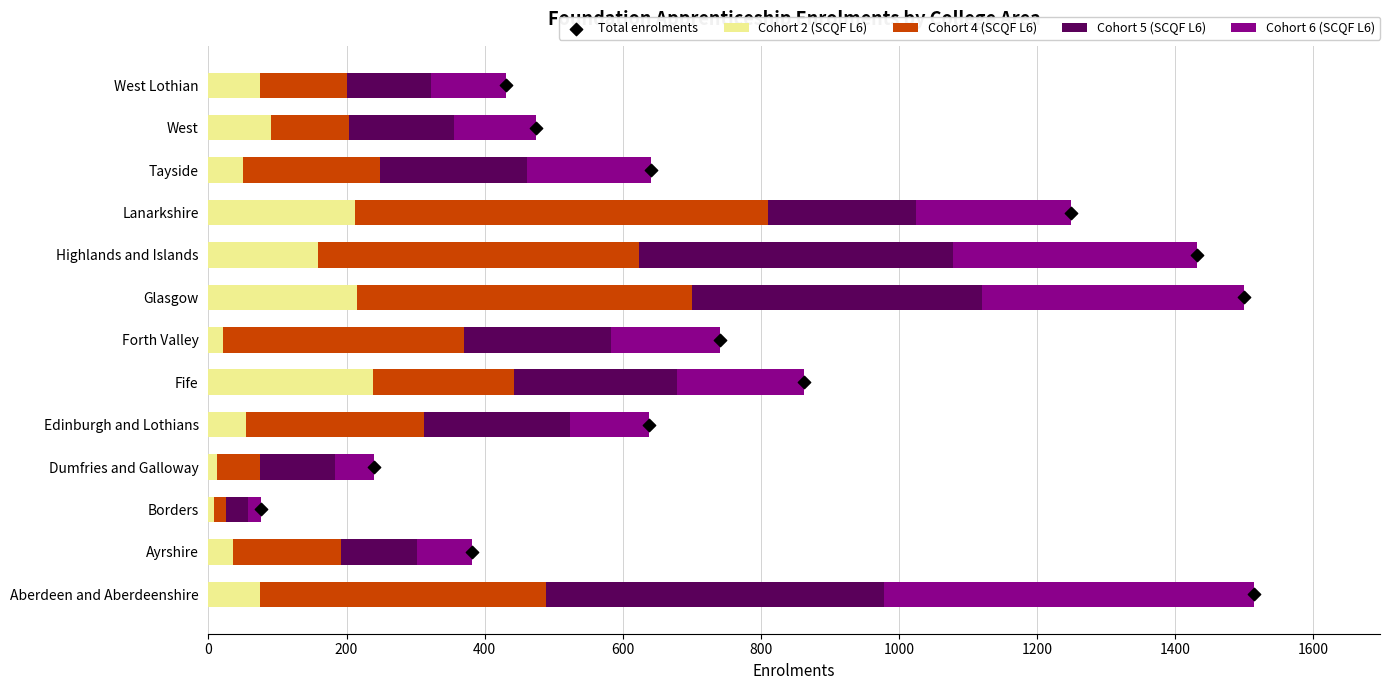

Which series contains the highest Y value?

Cohort 4 (SCQF L6)